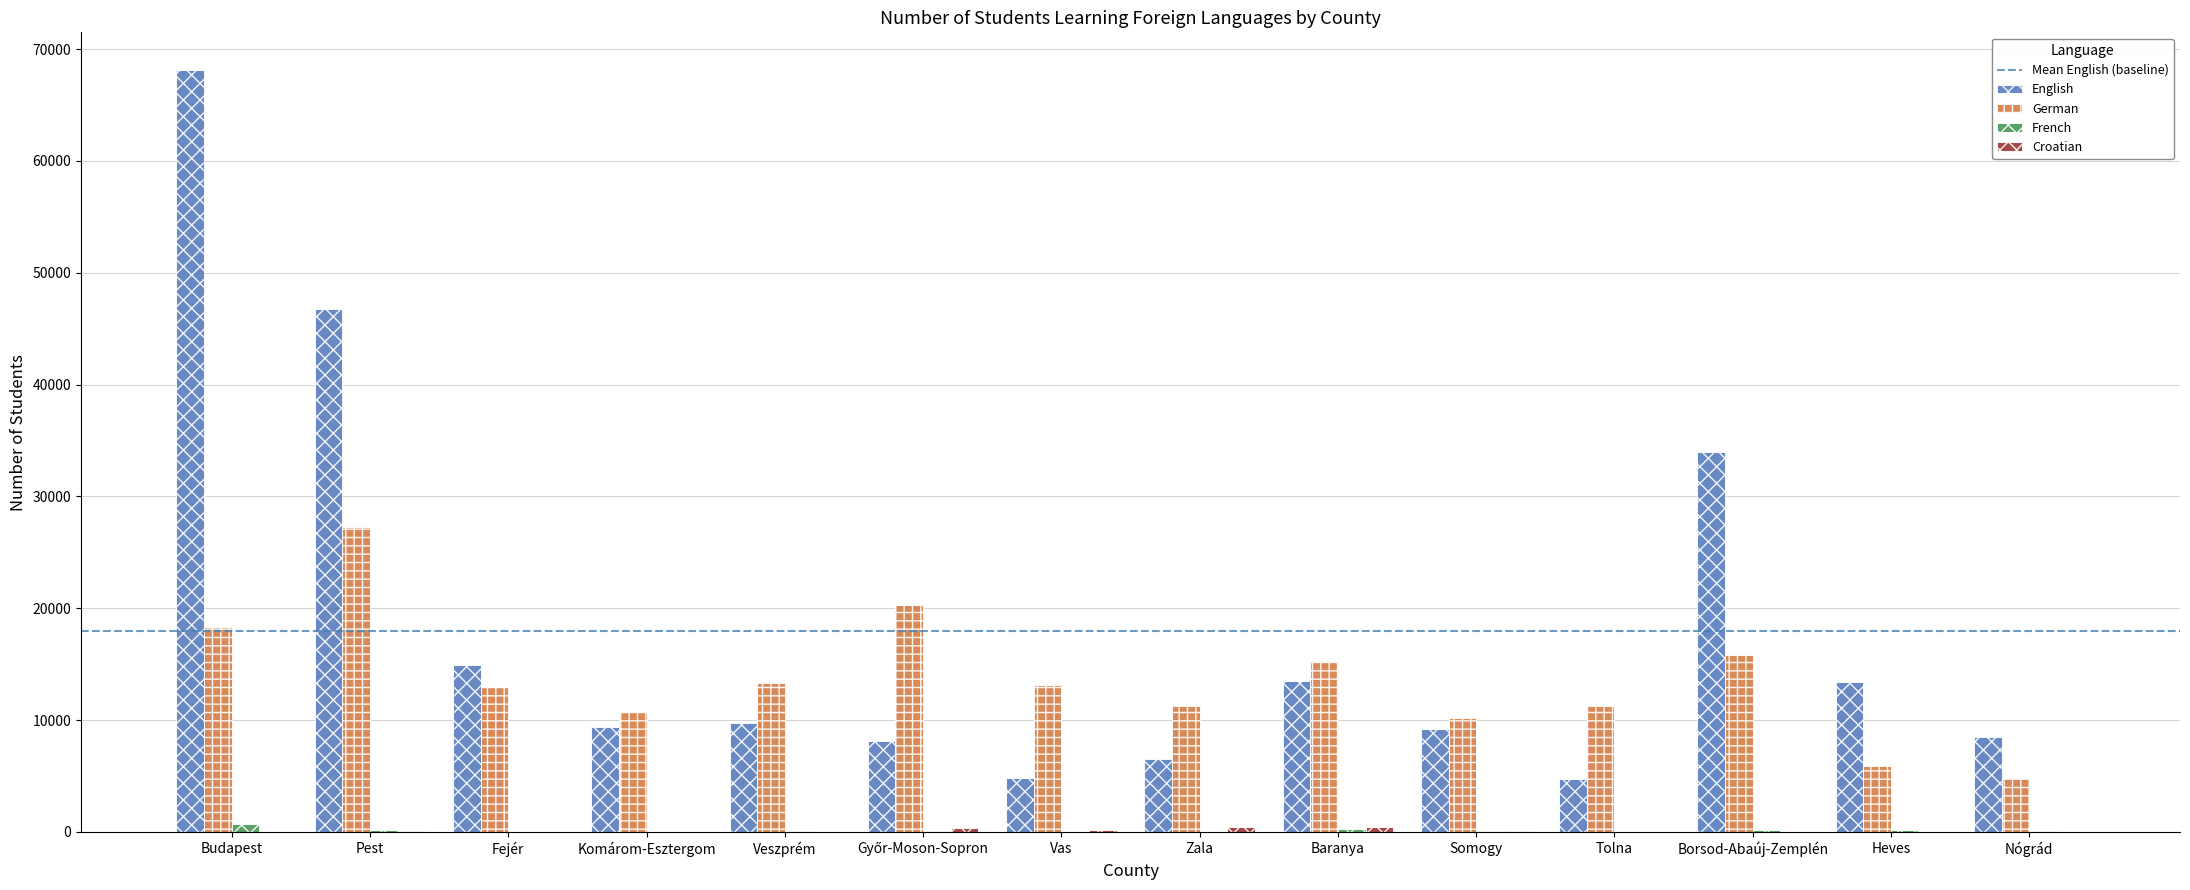

Is the value of French at Somogy greater than the value of German at Pest?

No